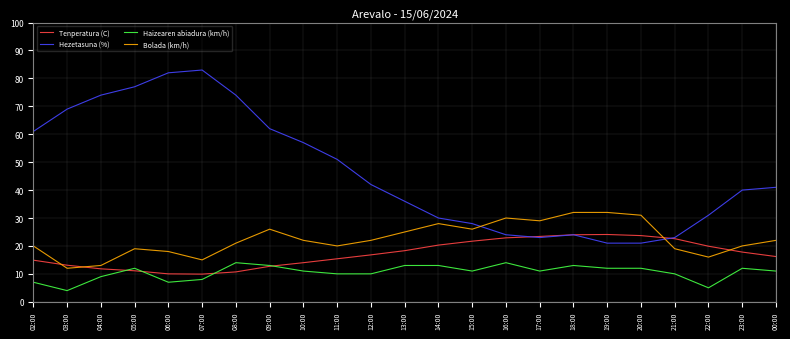

At which label is Haizearen abiadura (km/h) closest to 9?

04:00